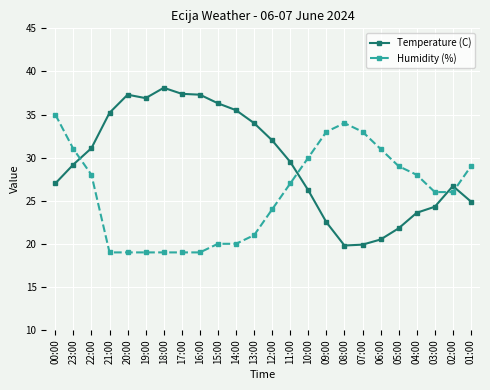

At which category is the sum across all series the highest?

00:00